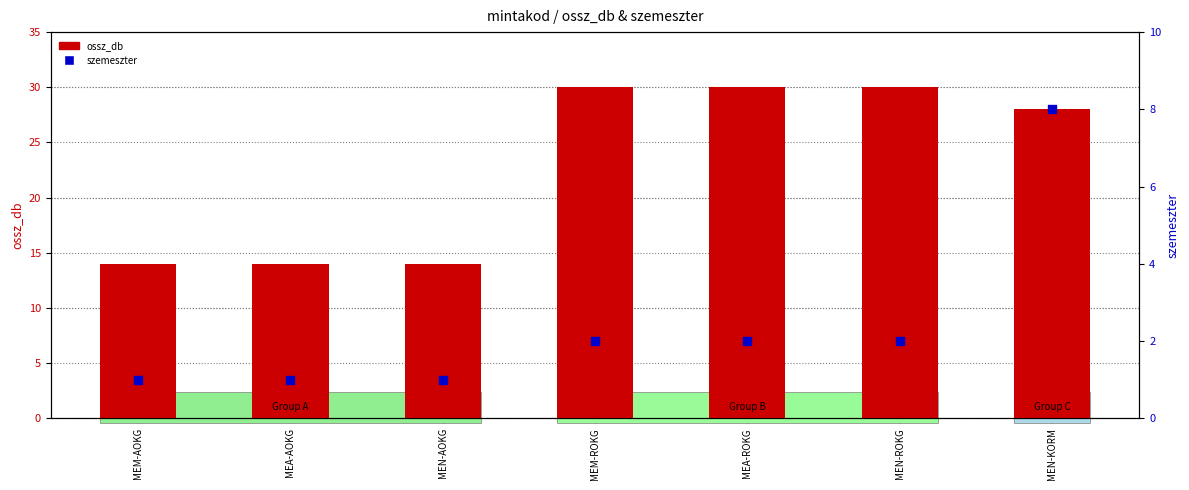

Which series contains the lowest Y value?

szemeszter